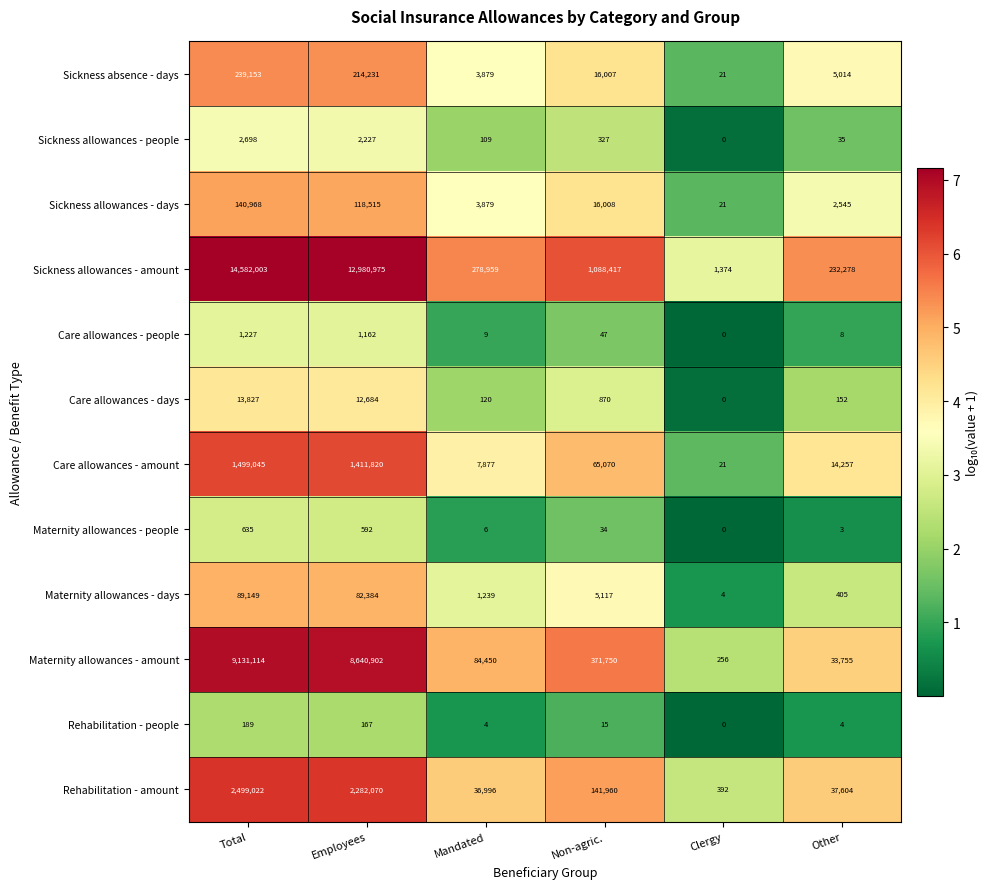

Rank the series at Employees from lowest to highest value.

Rehabilitation - people, Maternity allowances - people, Care allowances - people, Sickness allowances - people, Care allowances - days, Maternity allowances - days, Sickness allowances - days, Sickness absence - days, Care allowances - amount, Rehabilitation - amount, Maternity allowances - amount, Sickness allowances - amount